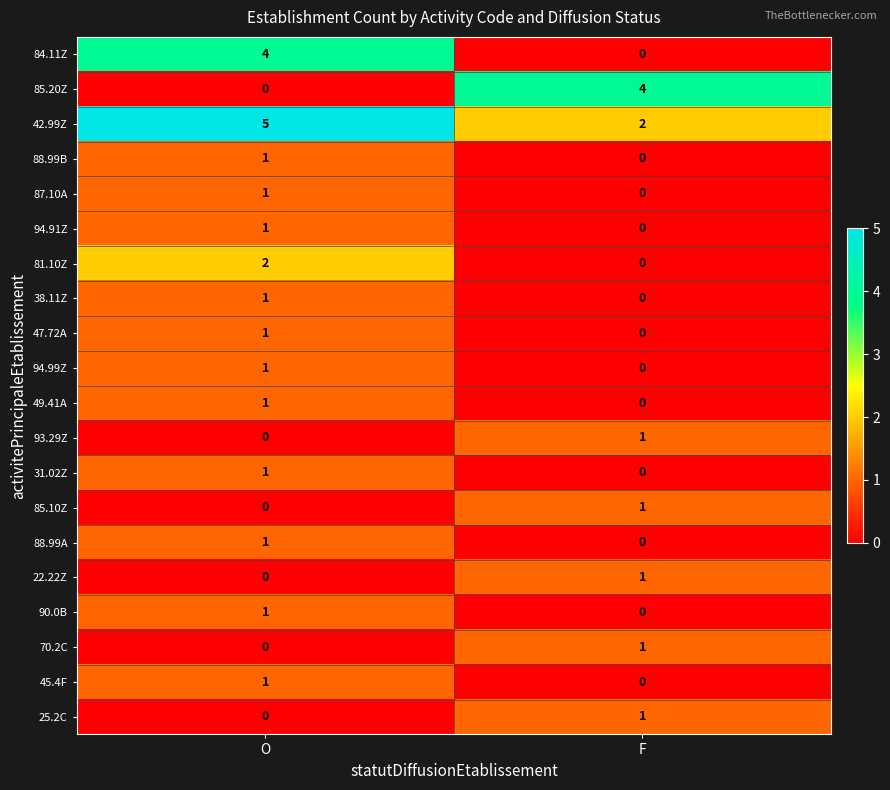

Which category has the highest value across all series?

O